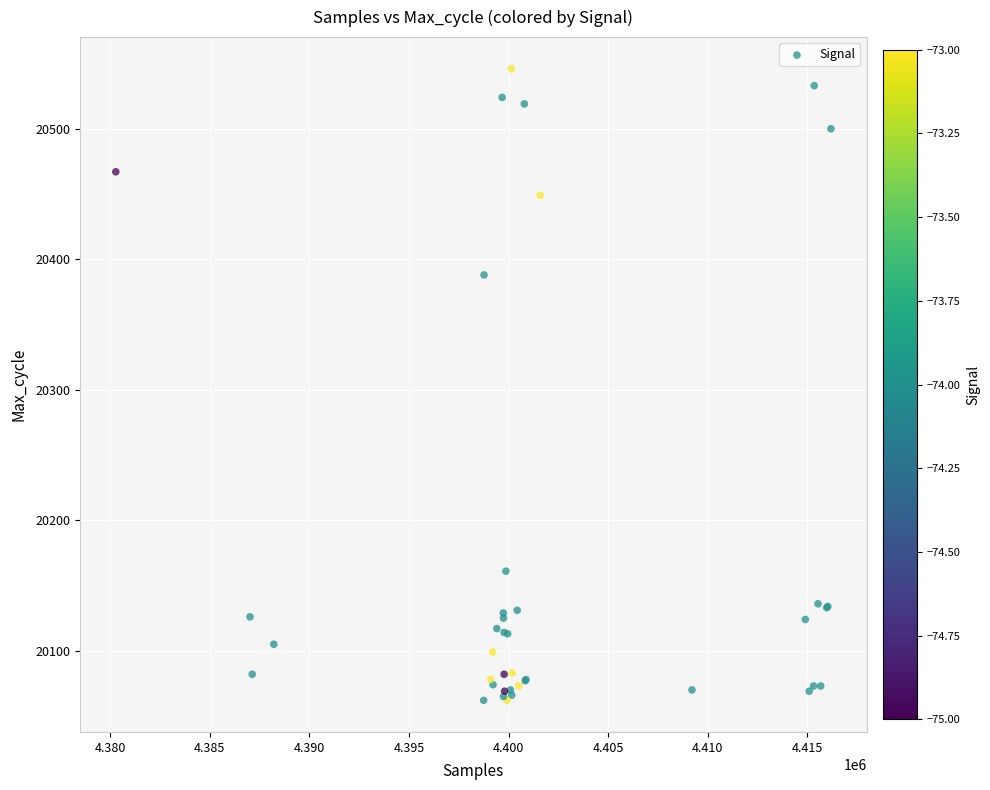

What Y value in the scatter plot is closest to 20304?

20388